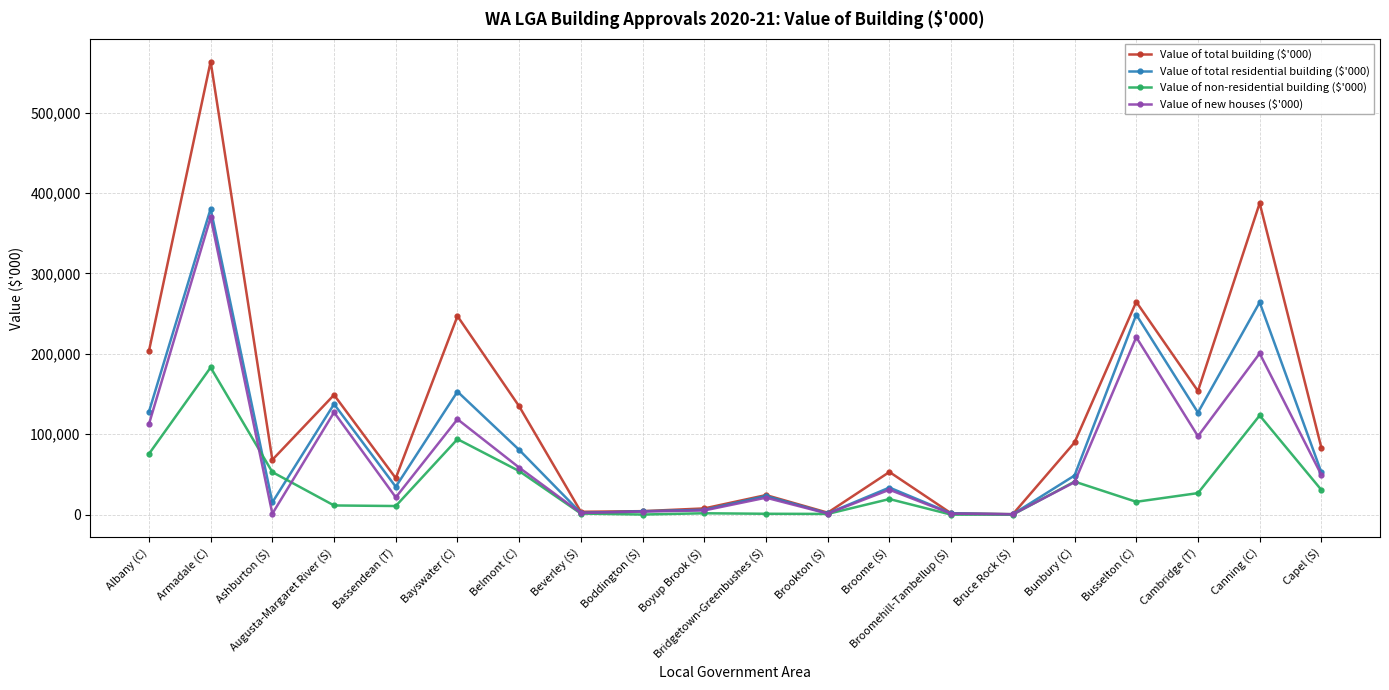

At which label does Value of total building ($'000) first exceed 83187?

Albany (C)